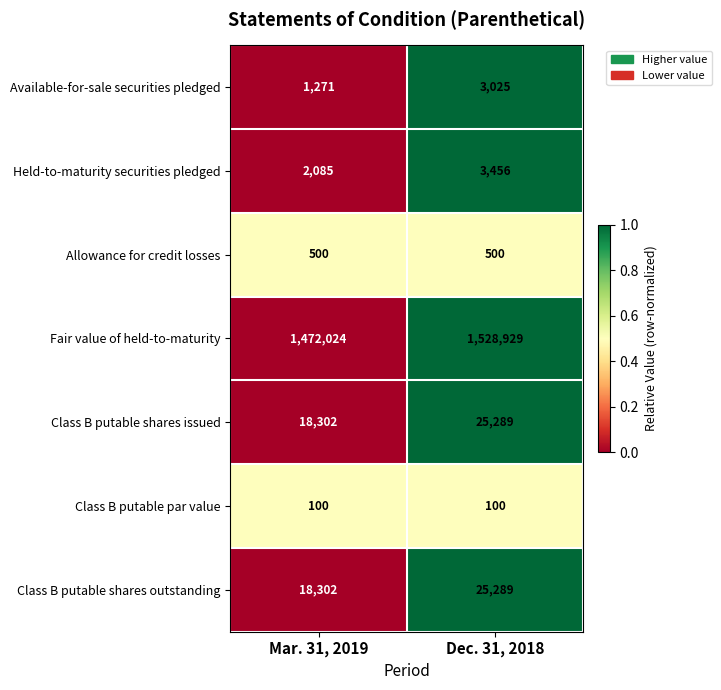

What is the average value of the Class B putable shares outstanding series?

21796